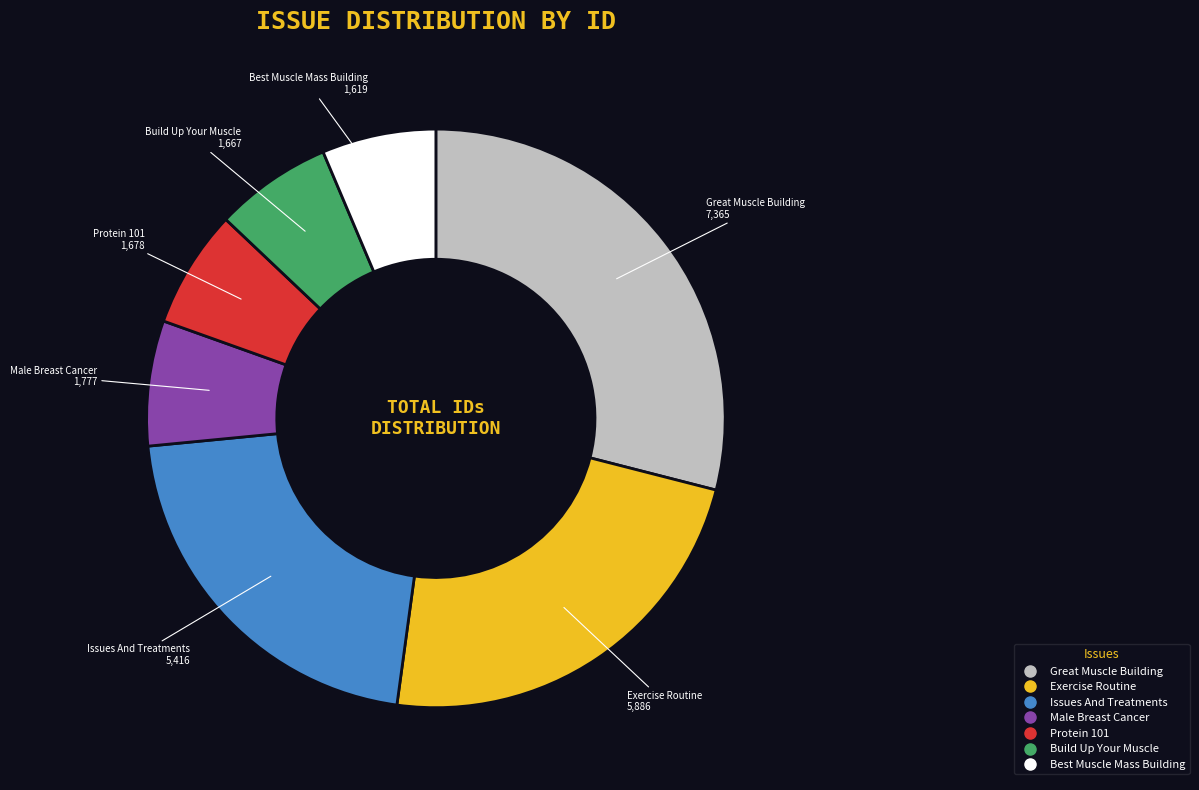

Which category has the biggest portion of the pie?

Great Muscle Building